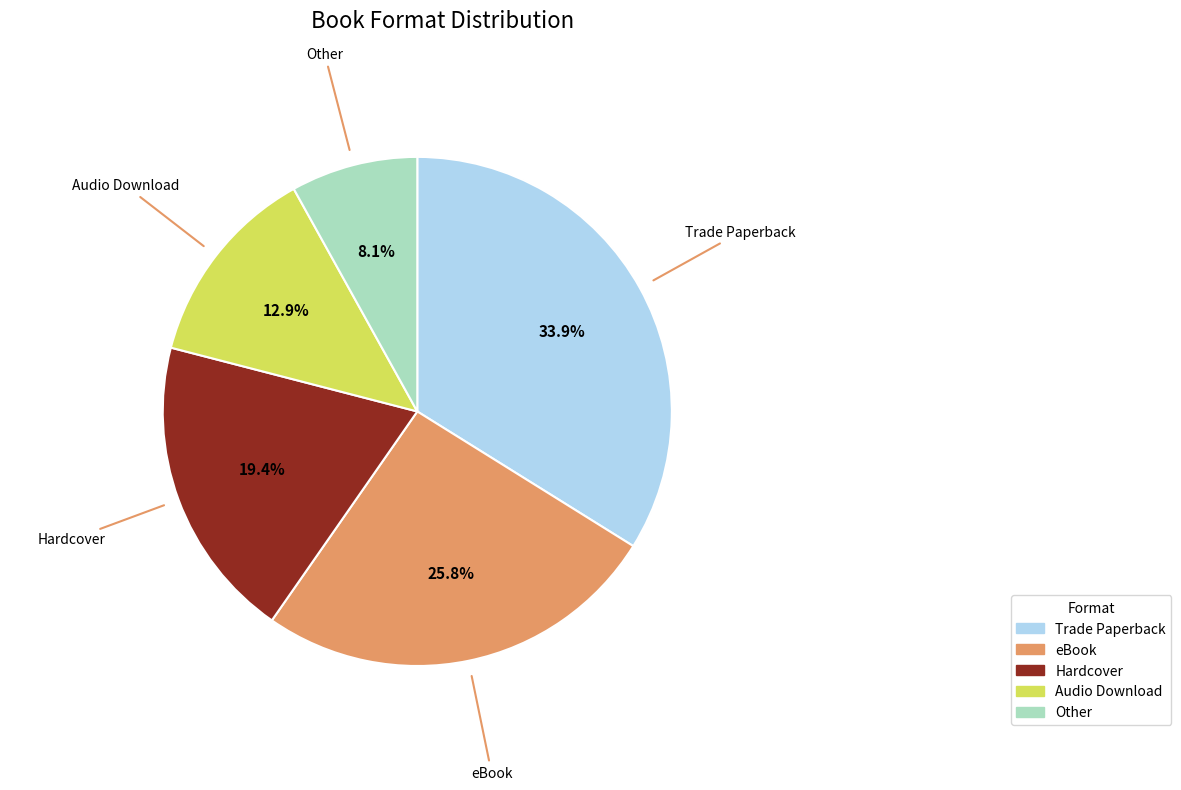

Rank the categories by value from lowest to highest.

Other, Audio Download, Hardcover, eBook, Trade Paperback